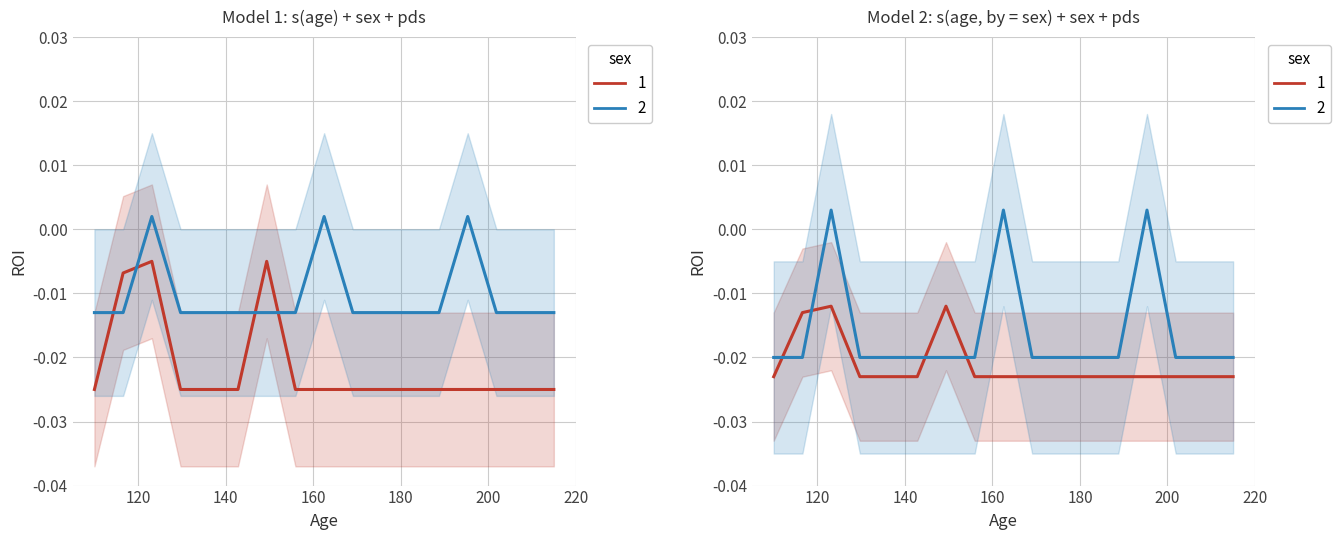

How many data points in col_2 are above 0?

3